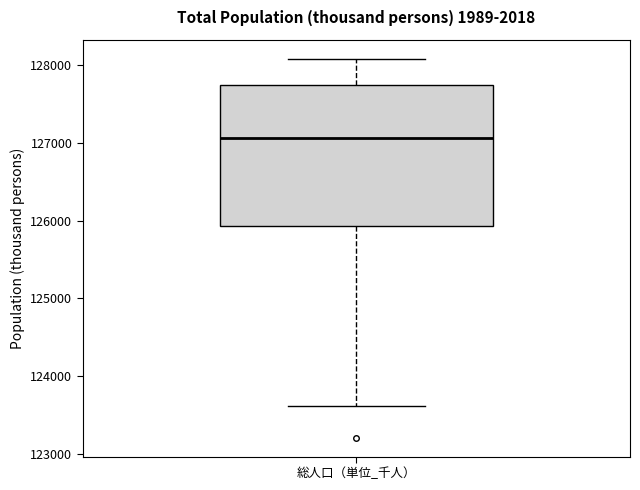

Where is the lower edge of the box for 総人口（単位_千人） on the y-axis? The values are not printed on the chart, so give them approximately, as read against the axis.

125900